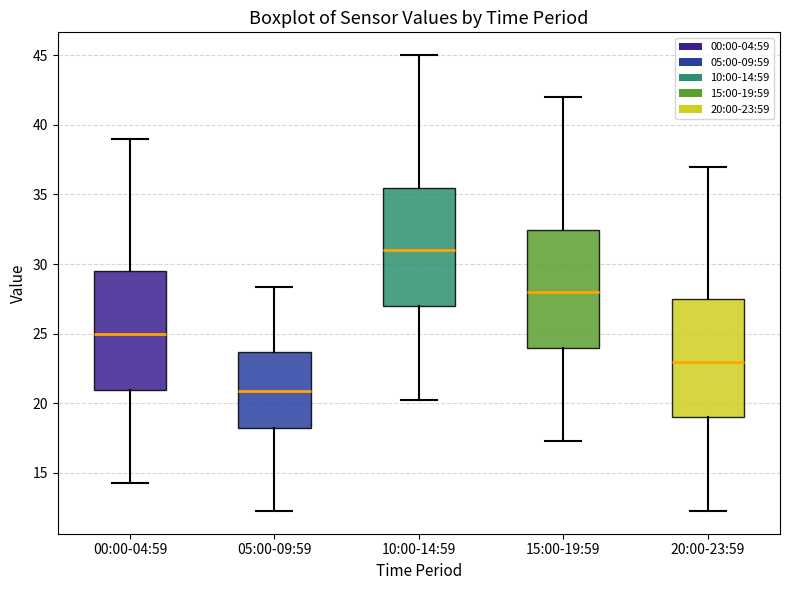

Where does the median line of the box for 15:00-19:59 sit on the y-axis? The values are not printed on the chart, so give them approximately, as read against the axis.

28.0